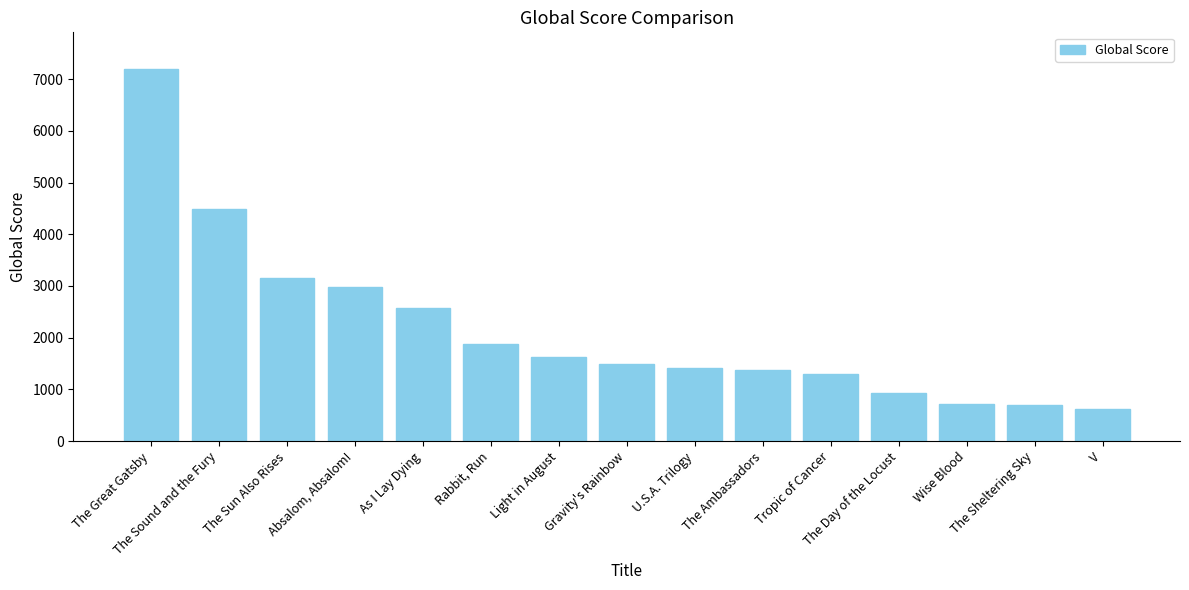

Approximately how many times larger is the value at Gravity's Rainbow compared to Wise Blood?

2.1